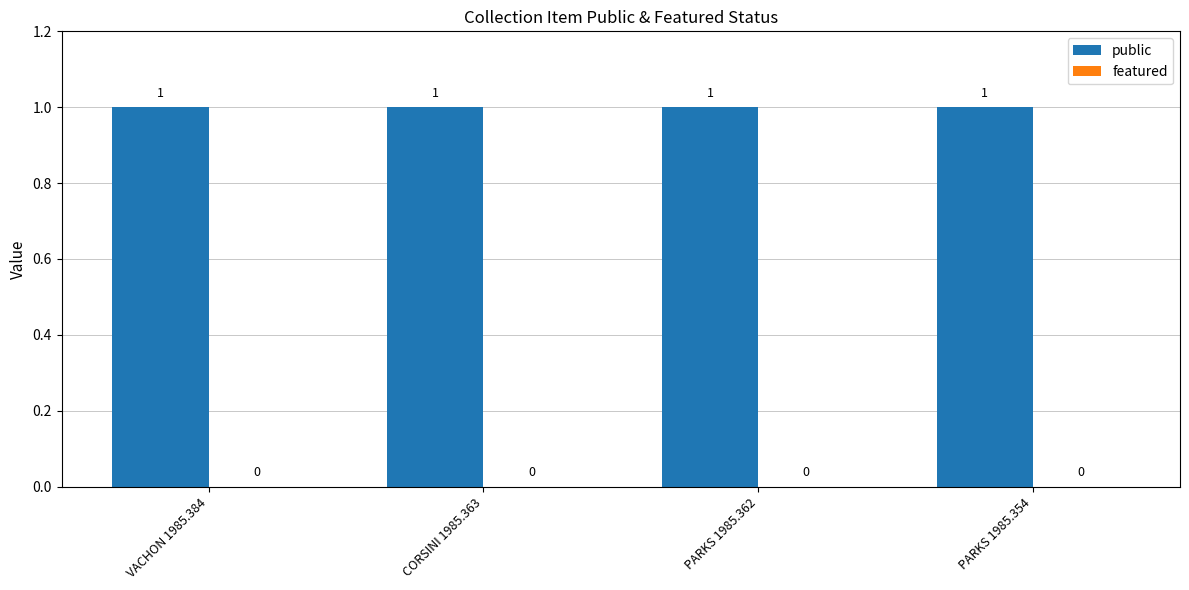

Reading left to right, transcribe all the data shown in this chart.

public: VACHON 1985.384=1	CORSINI 1985.363=1	PARKS 1985.362=1	PARKS 1985.354=1
featured: VACHON 1985.384=0	CORSINI 1985.363=0	PARKS 1985.362=0	PARKS 1985.354=0